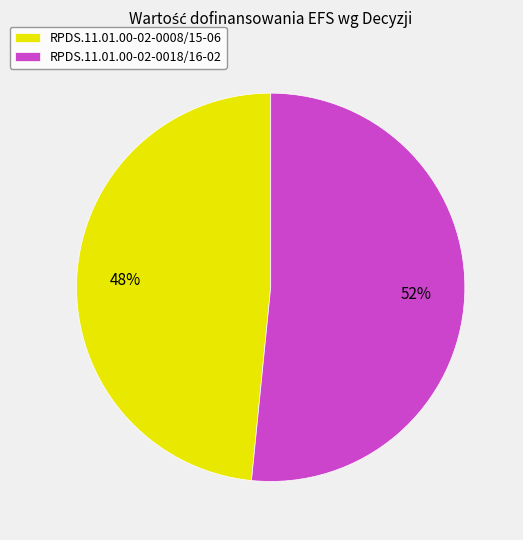

To the nearest percent, what is the average slice percentage?

50%